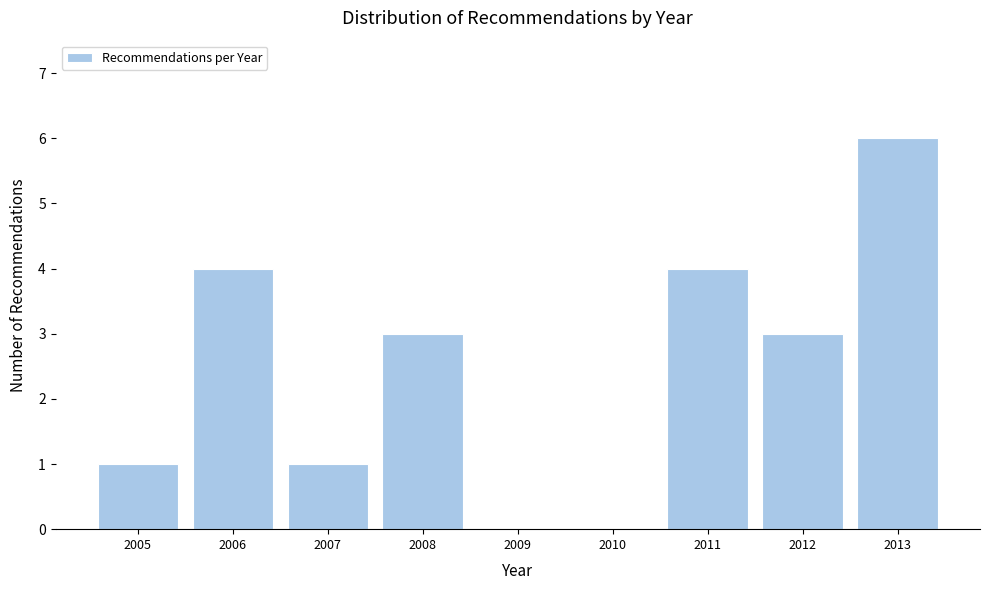

Reading left to right, list all the values displayed in this chart.

2005=1	2006=4	2007=1	2008=3	2009=0	2010=0	2011=4	2012=3	2013=6